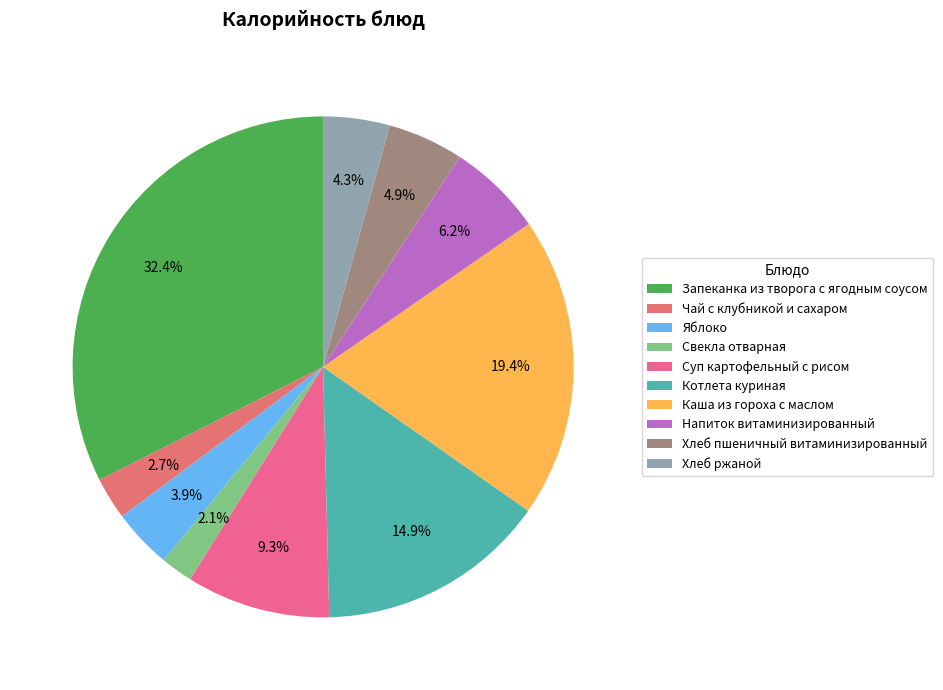

Which has a higher value, Каша из гороха с маслом or Свекла отварная?

Каша из гороха с маслом